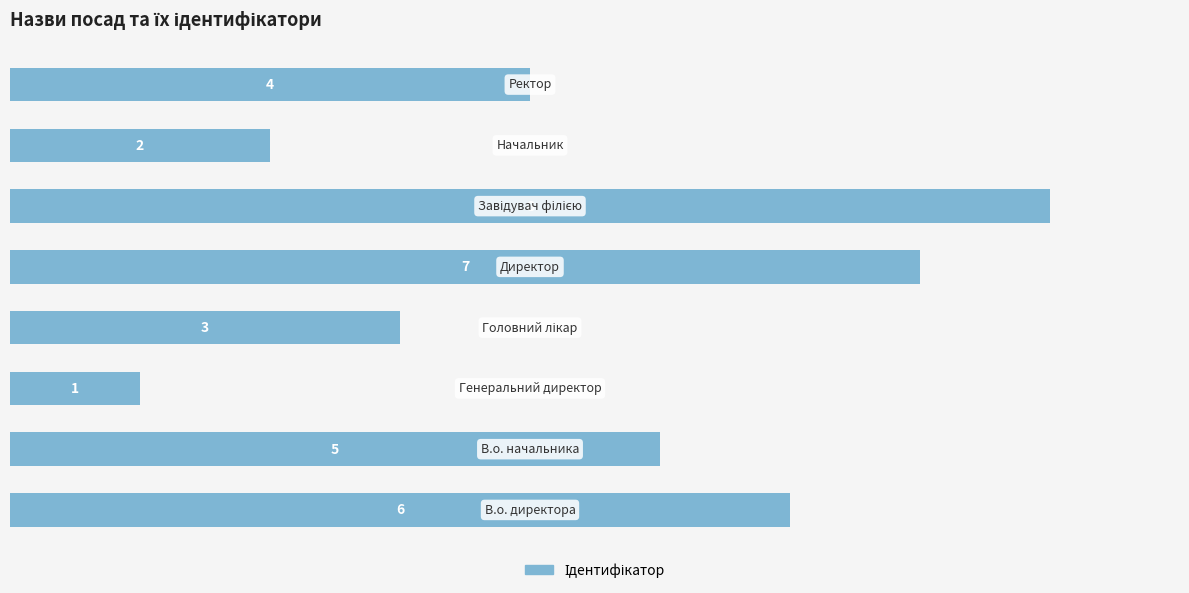

How many categories are shown in the chart?

8